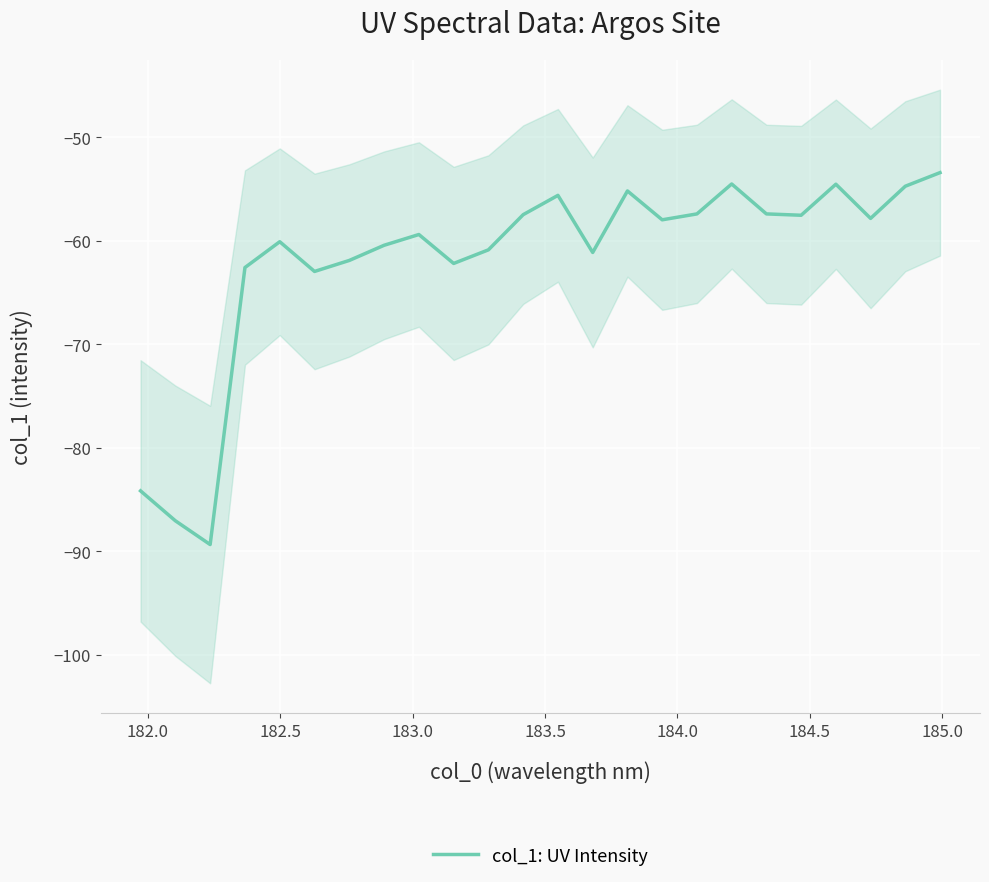

What is the maximum value for col_1: UV Intensity?

-53.4